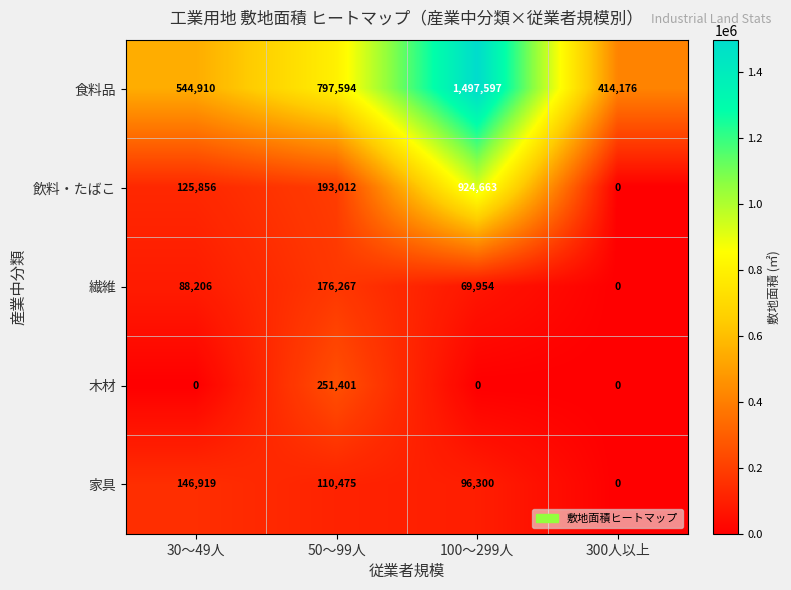

Which label corresponds to the largest value in the chart?

100～299人